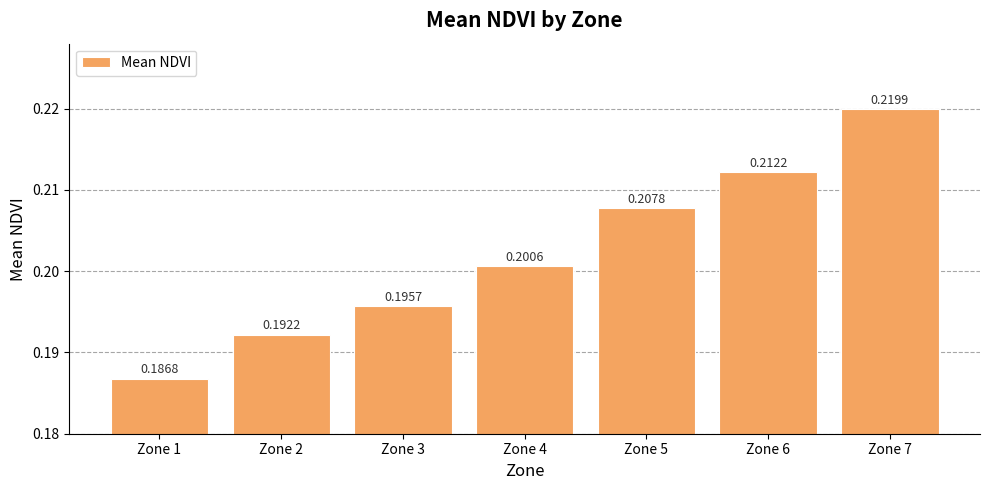

List the labels in order of value, smallest first.

Zone 1, Zone 2, Zone 3, Zone 4, Zone 5, Zone 6, Zone 7